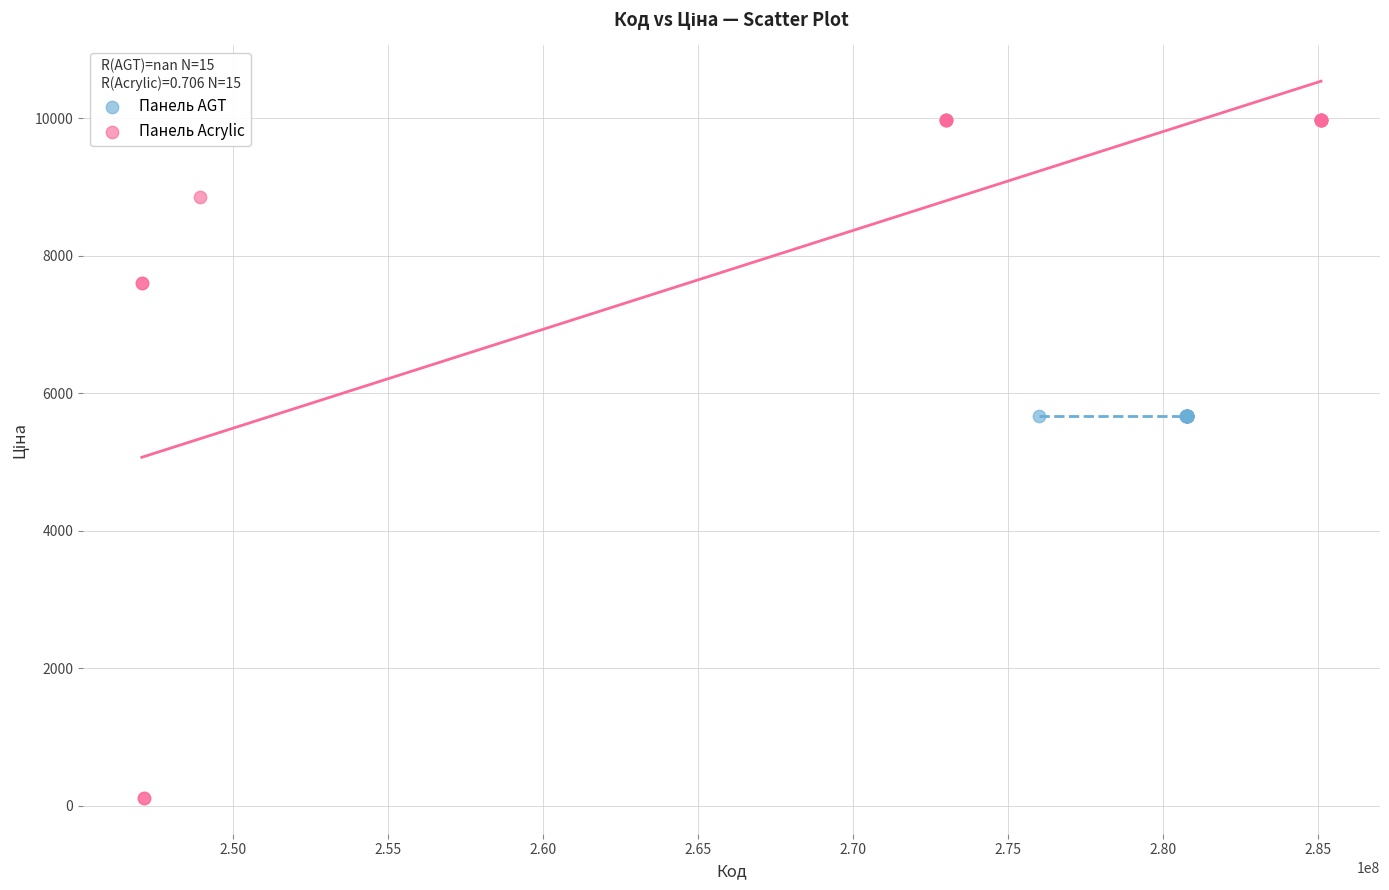

What are all the series names shown in the legend?

Панель AGT, Панель Acrylic